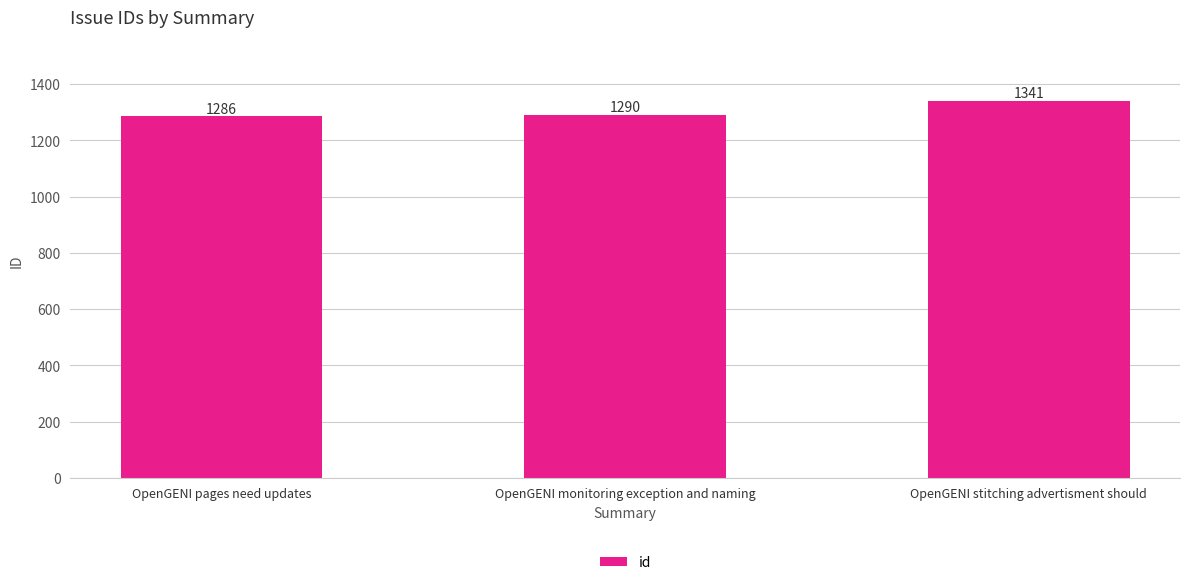

List the labels in order of value, largest first.

OpenGENI stitching advertisment should, OpenGENI monitoring exception and naming, OpenGENI pages need updates